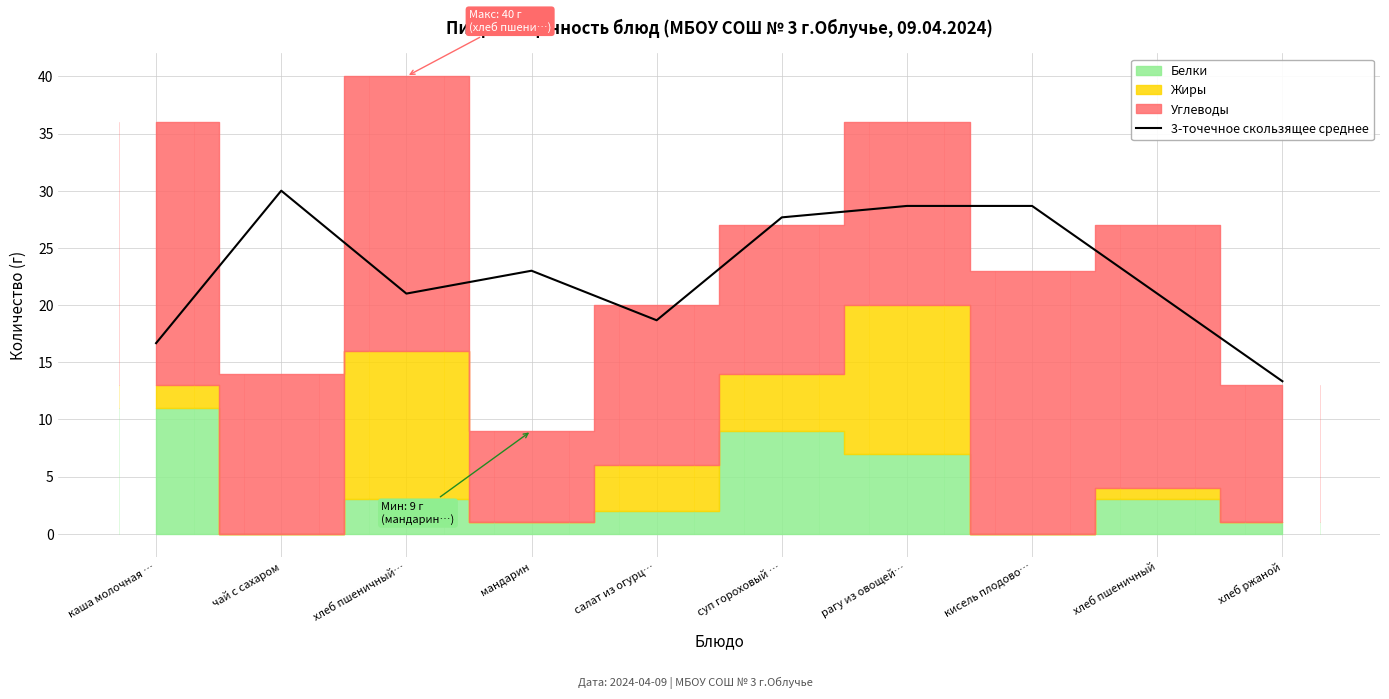

What is the approximate value at рагу из овощей…?

28.7